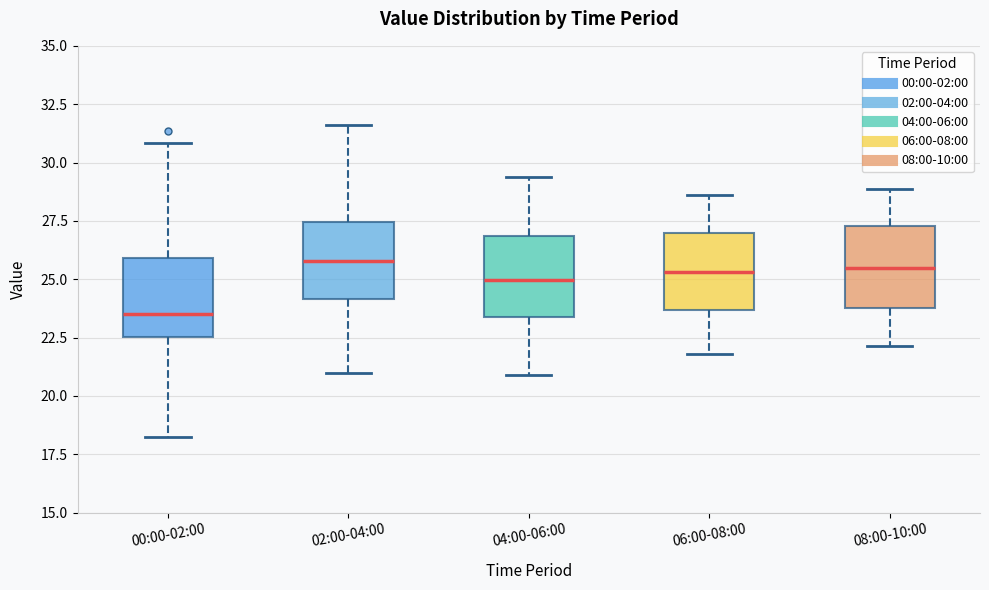

Reading left to right, transcribe this box plot: for each box, give where its median line is, the range the box spans, and where its two whiskers end, as read against the y-axis. The values are not printed on the chart, so give them approximately, as read against the axis.

00:00-02:00: median 23.5, box 22.5 to 26.0, whiskers 18.0 to 31.0
02:00-04:00: median 26.0, box 24.0 to 27.5, whiskers 21.0 to 31.5
04:00-06:00: median 25.0, box 23.5 to 27.0, whiskers 21.0 to 29.5
06:00-08:00: median 25.5, box 23.5 to 27.0, whiskers 22.0 to 28.5
08:00-10:00: median 25.5, box 24.0 to 27.5, whiskers 22.0 to 29.0